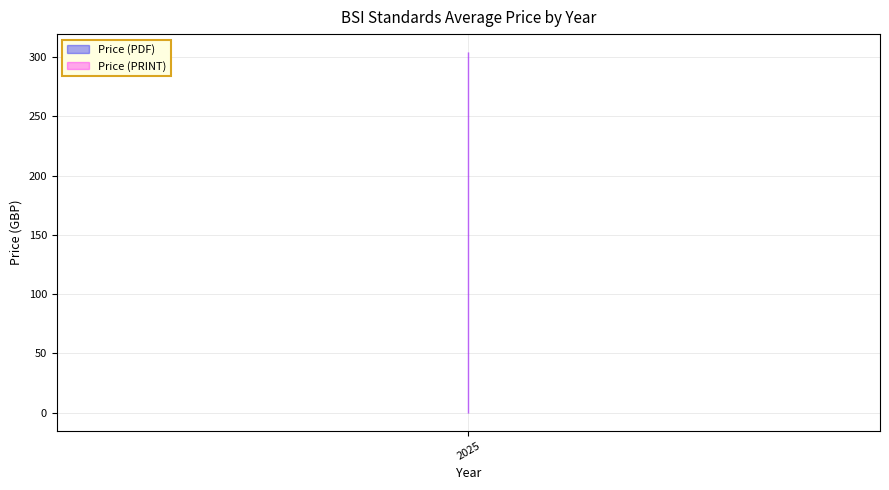

Does the chart have visible grid lines?

Yes